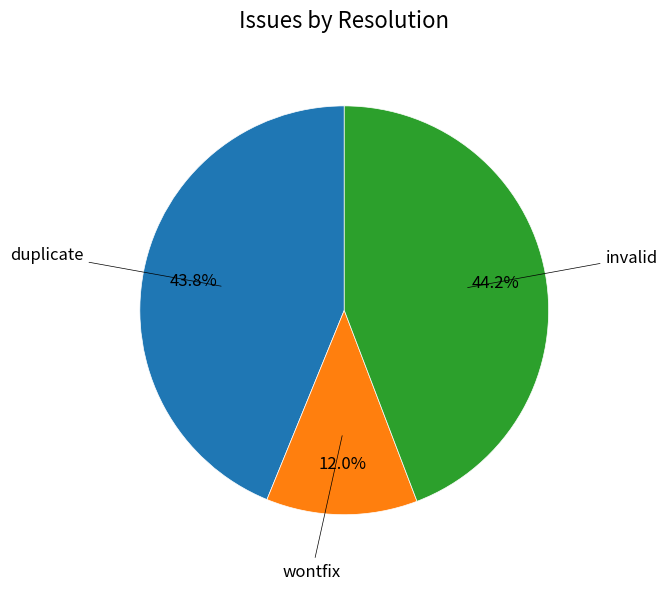

Is there any slice that represents more than half of the pie?

No